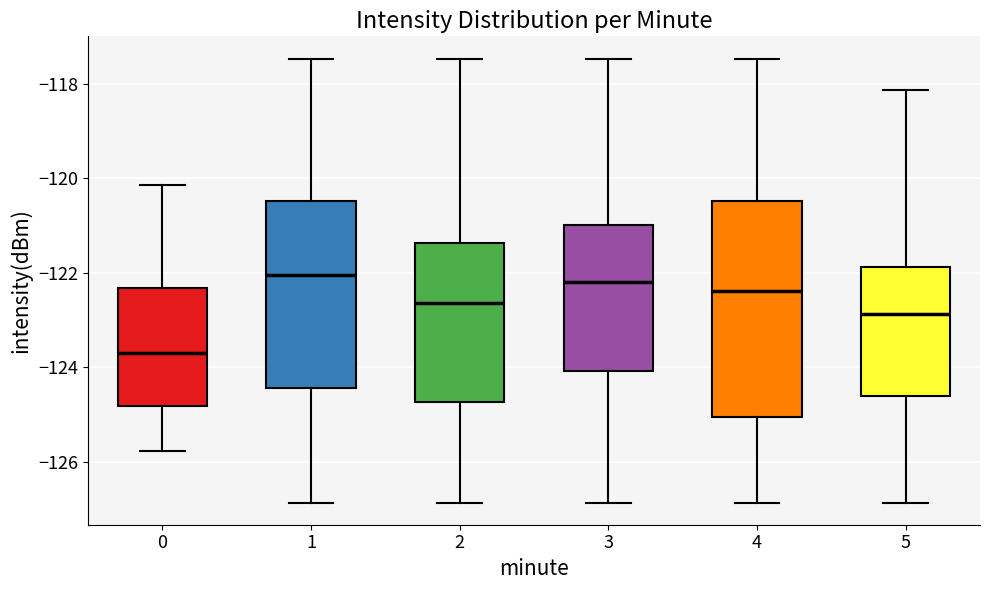

Which box is the tallest, from its lower edge to its upper edge?

4